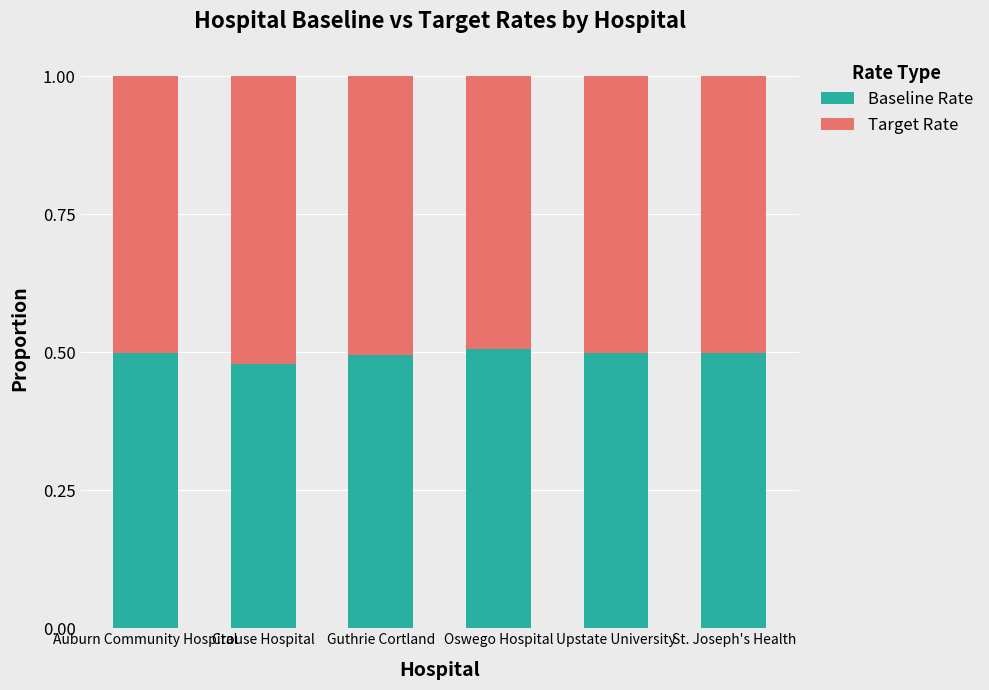

How many Baseline Rate values are between 0 and 1?

6